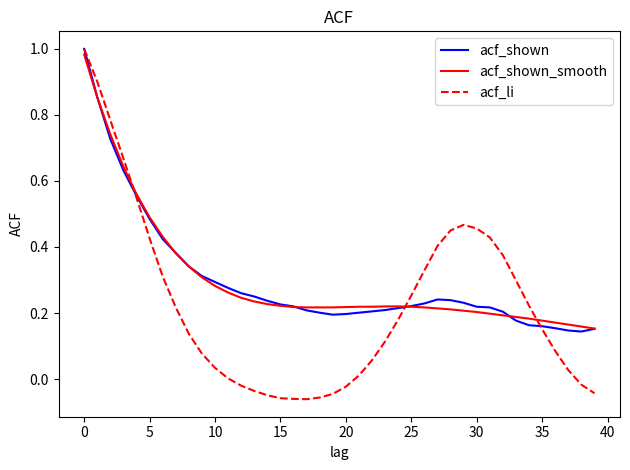

Which series has the widest spread of values?

acf_li